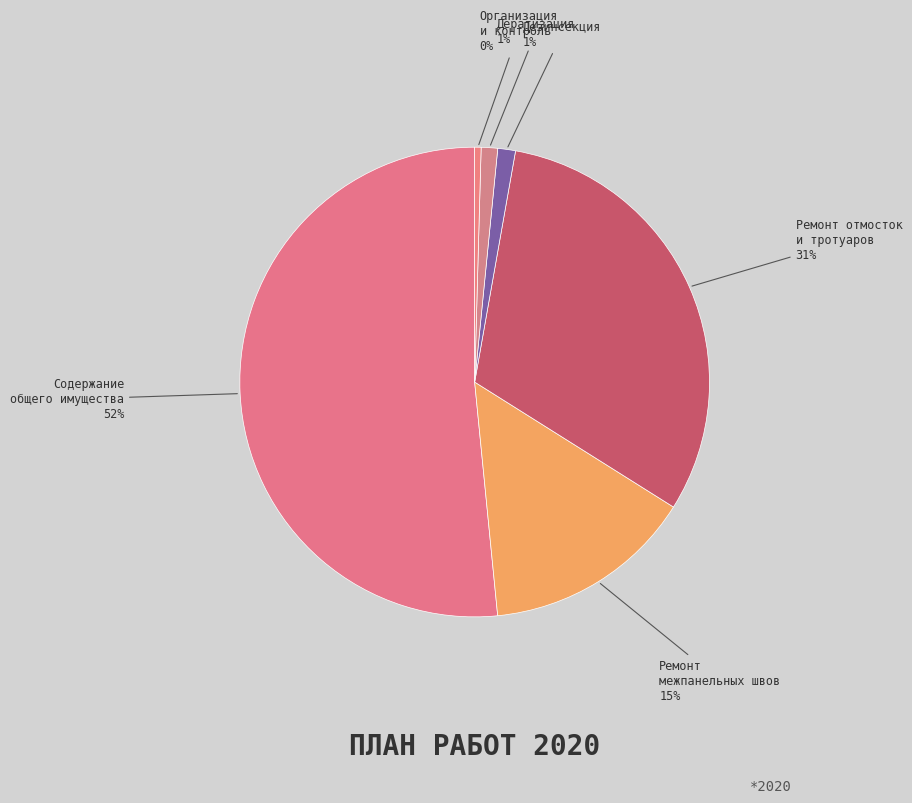

True or false: Ремонт отмосток и тротуаров accounts for 31% of the total.

True